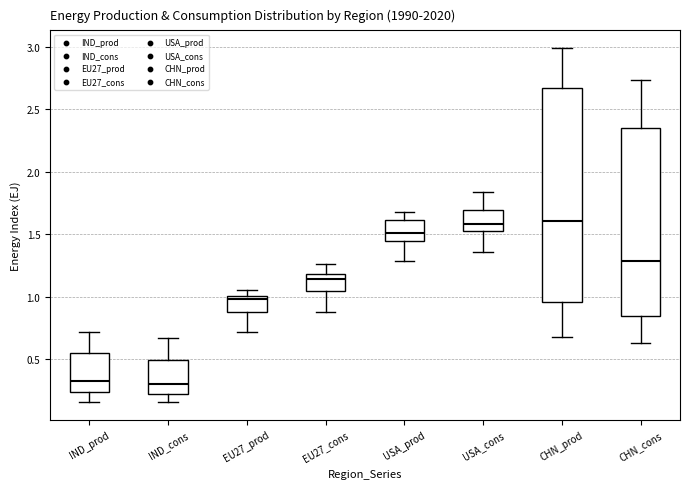

Comparing the boxes themselves (not the whiskers), which one is the tallest?

CHN_prod